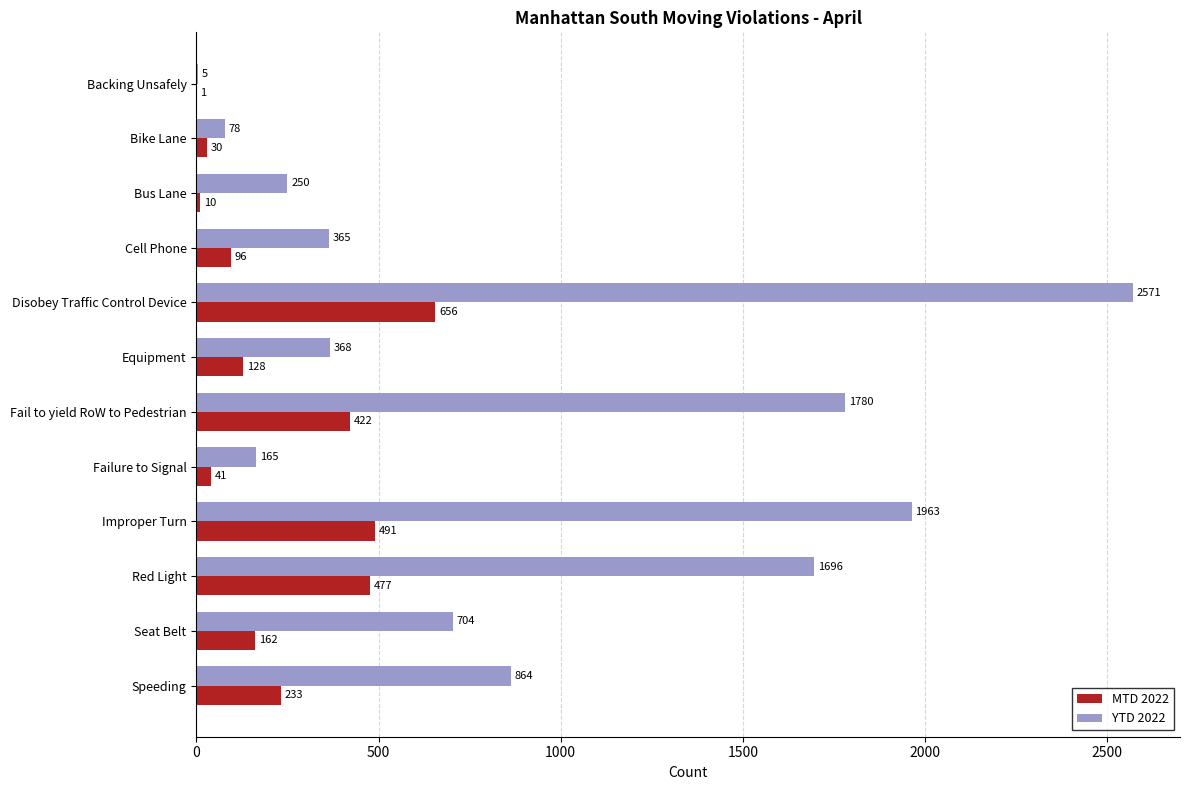

At which category is the sum across all series the highest?

Disobey Traffic Control Device